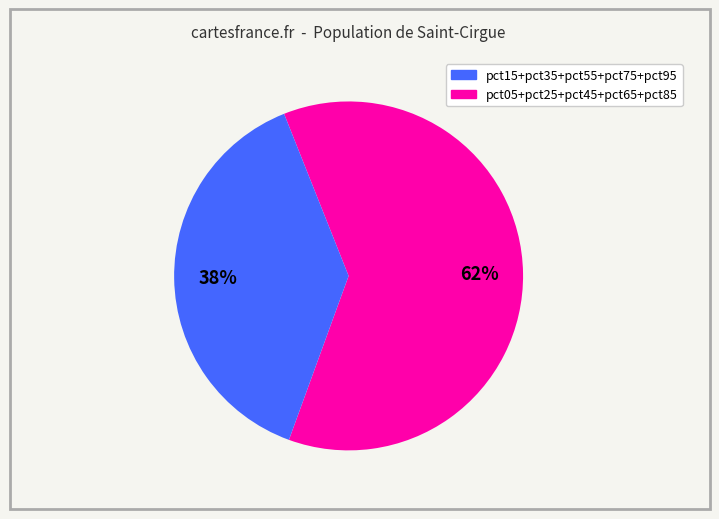

How many slices are in this pie chart?

2